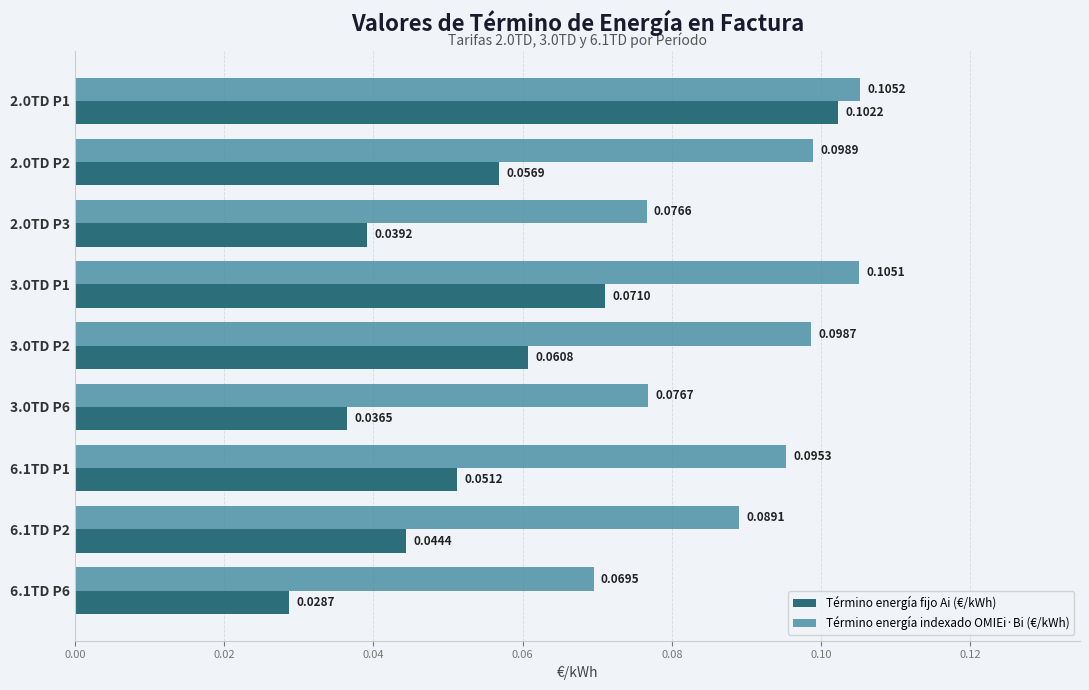

Rank the categories by Término energía indexado OMIEi·Bi (€/kWh) value from highest to lowest.

2.0TD P1, 3.0TD P1, 2.0TD P2, 3.0TD P2, 6.1TD P1, 6.1TD P2, 3.0TD P6, 2.0TD P3, 6.1TD P6